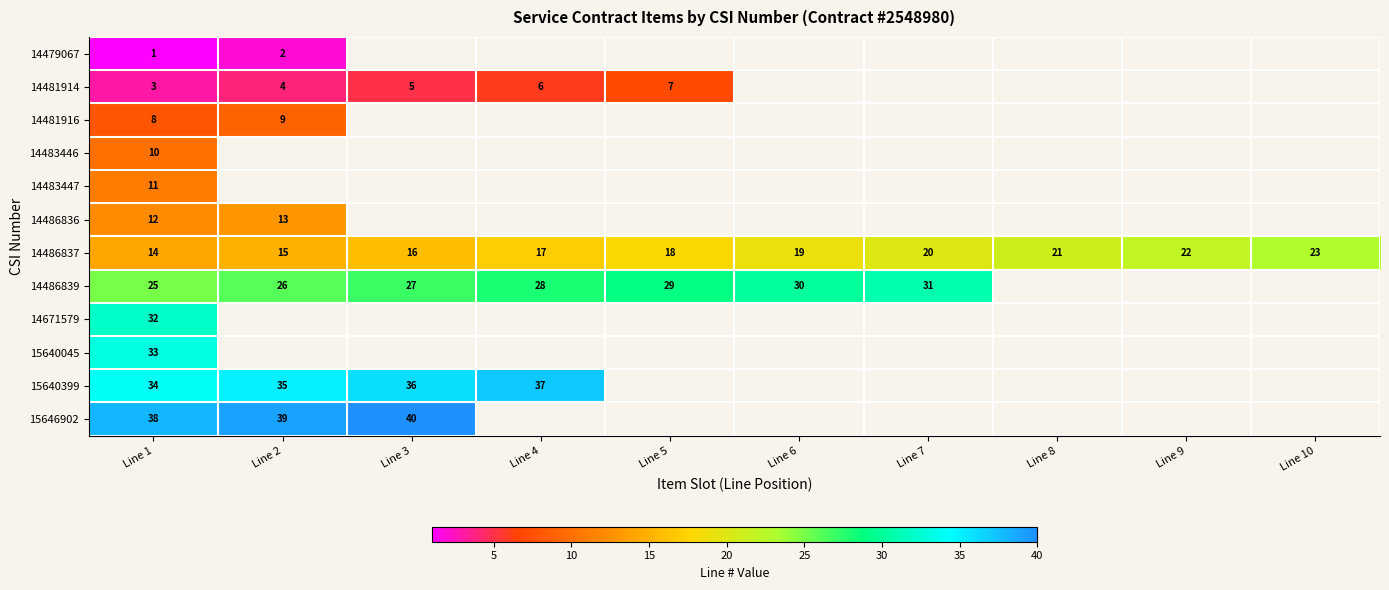

The value of 14486837 at Line 7 is 20. True or false?

True